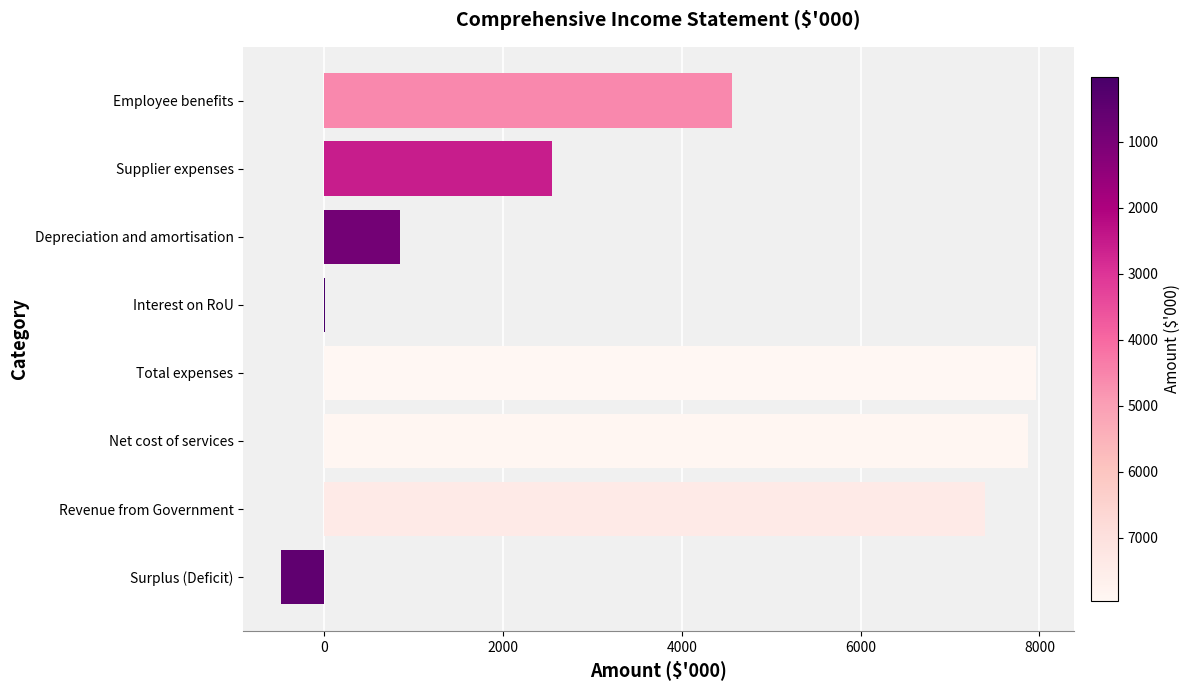

The chart shows a value of 7964 at Total expenses. True or false?

True